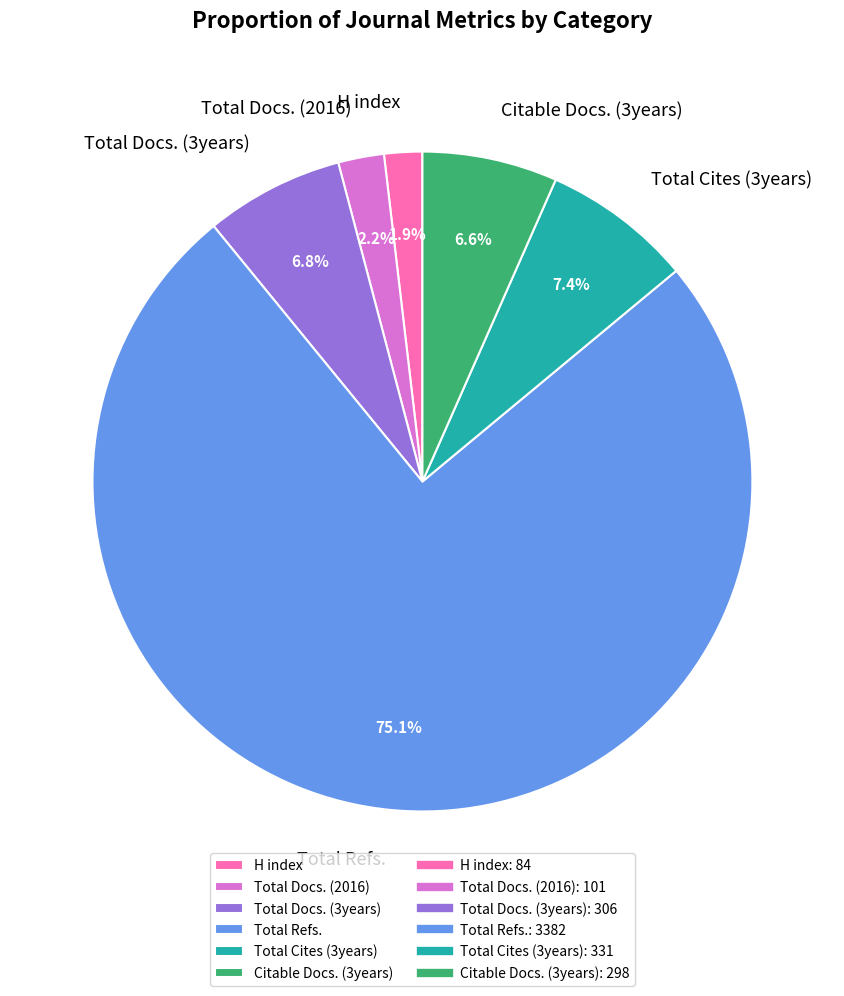

Which slice represents more than half of the pie?

Total Refs.